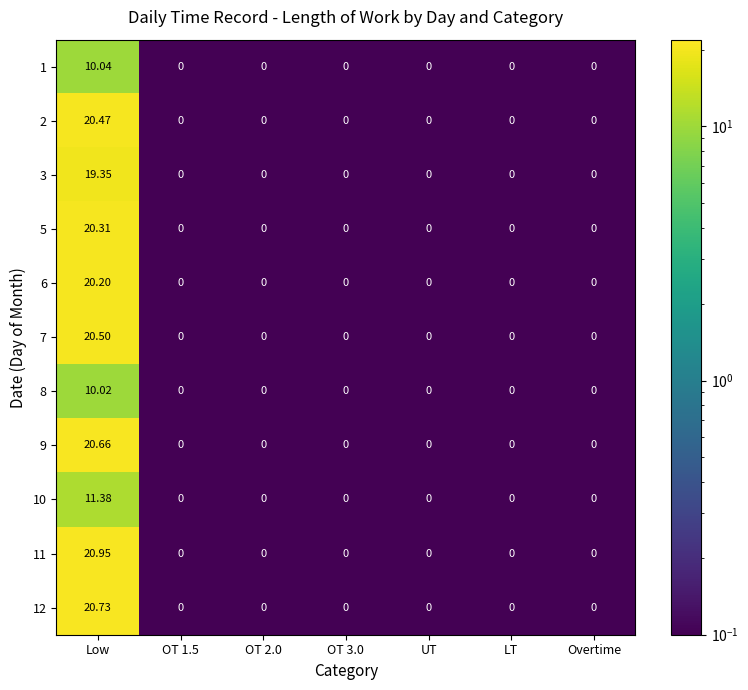

At which category is the sum across all series the highest?

Low